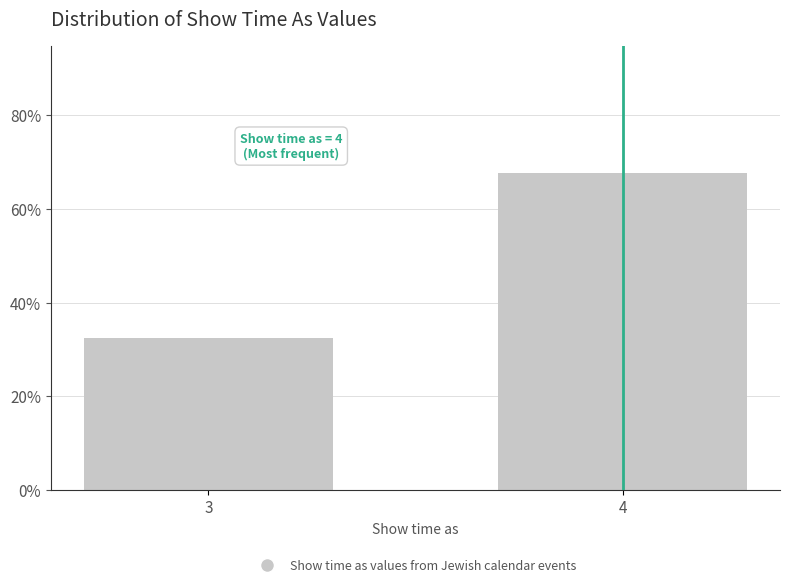

Reading left to right, list all the values displayed in this chart.

3=32.4	4=67.6